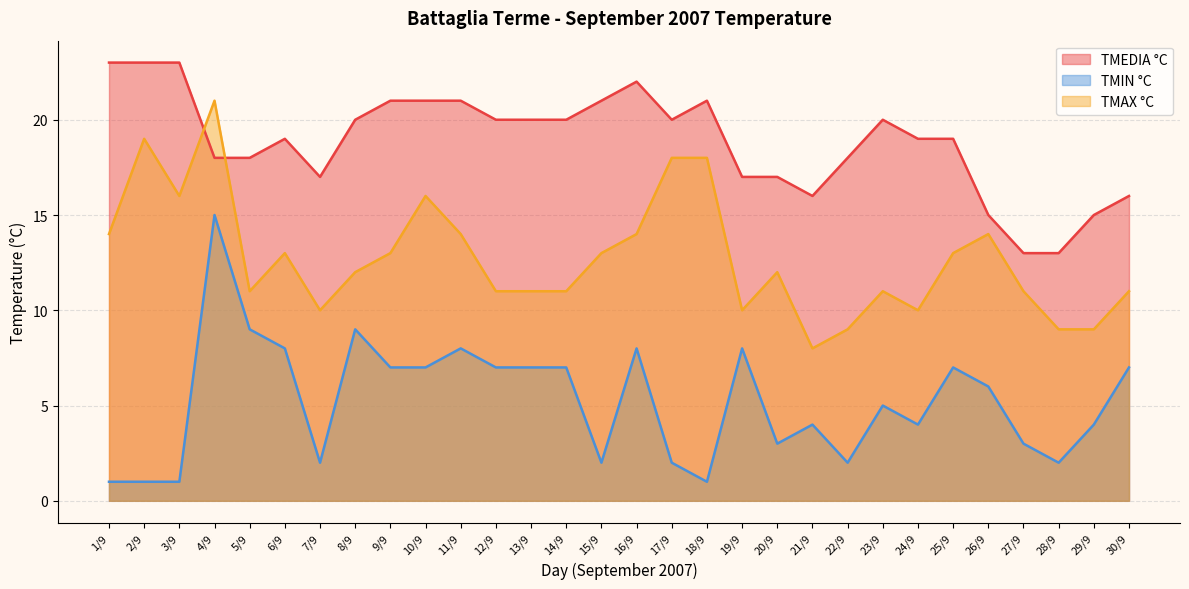

Rank the series by their maximum value, from lowest to highest.

TMIN °C, TMAX °C, TMEDIA °C